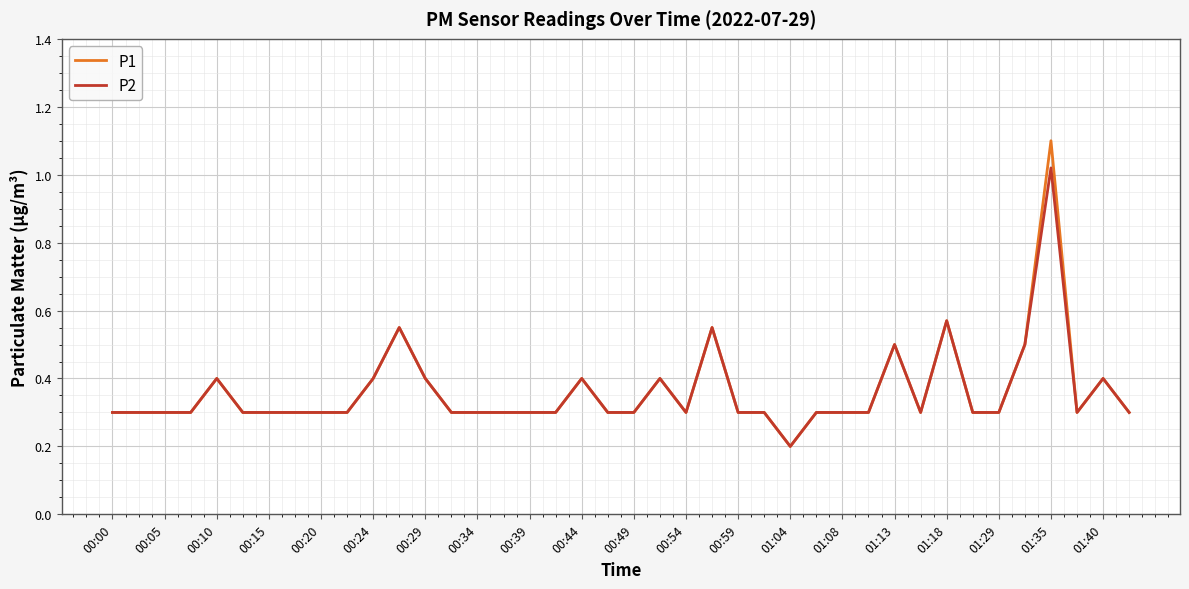

What is the maximum value shown in the chart?

1.1